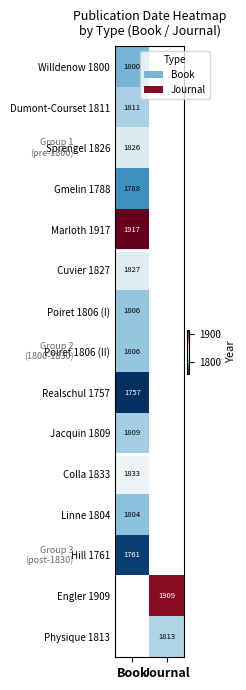

The Poiret 1806 (II) series shows 364 at Book. True or false?

False